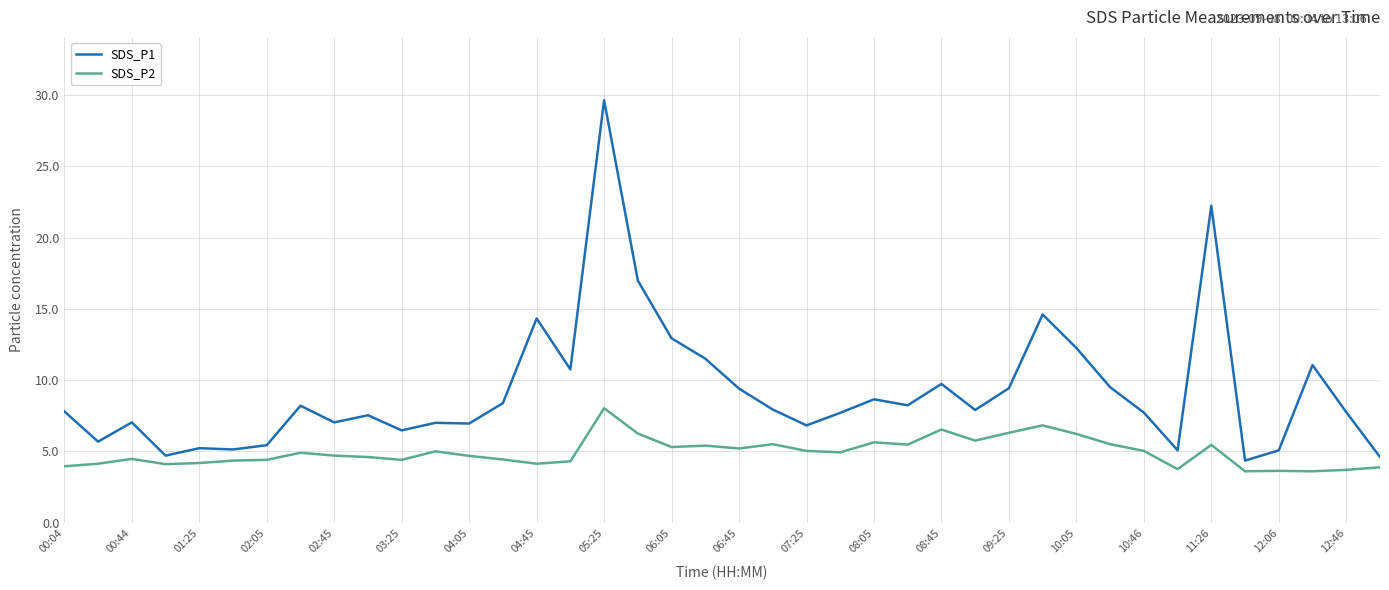

Which series has the largest range (max minus min)?

SDS_P1